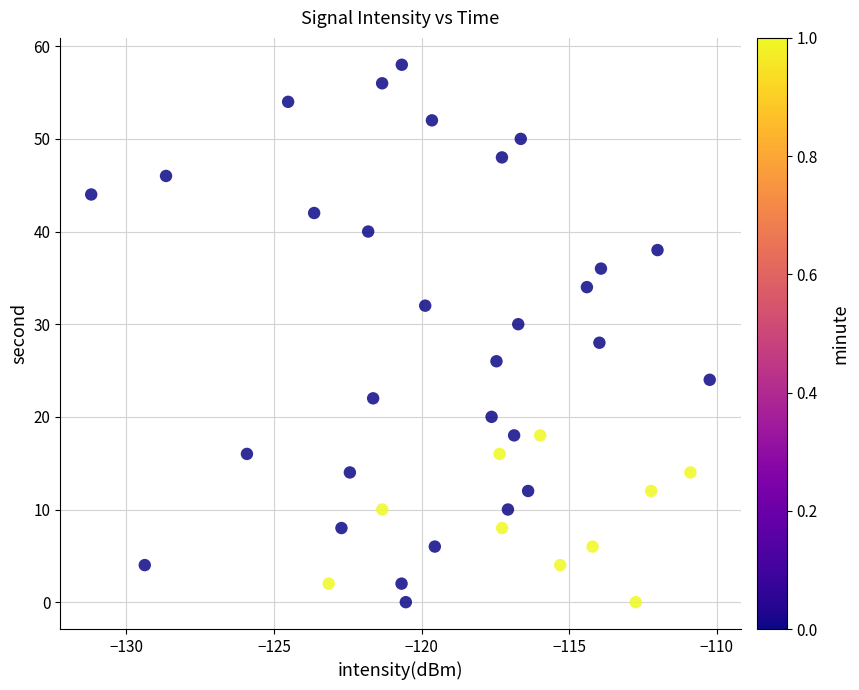

What is the range of Y values (max minus min)?

58